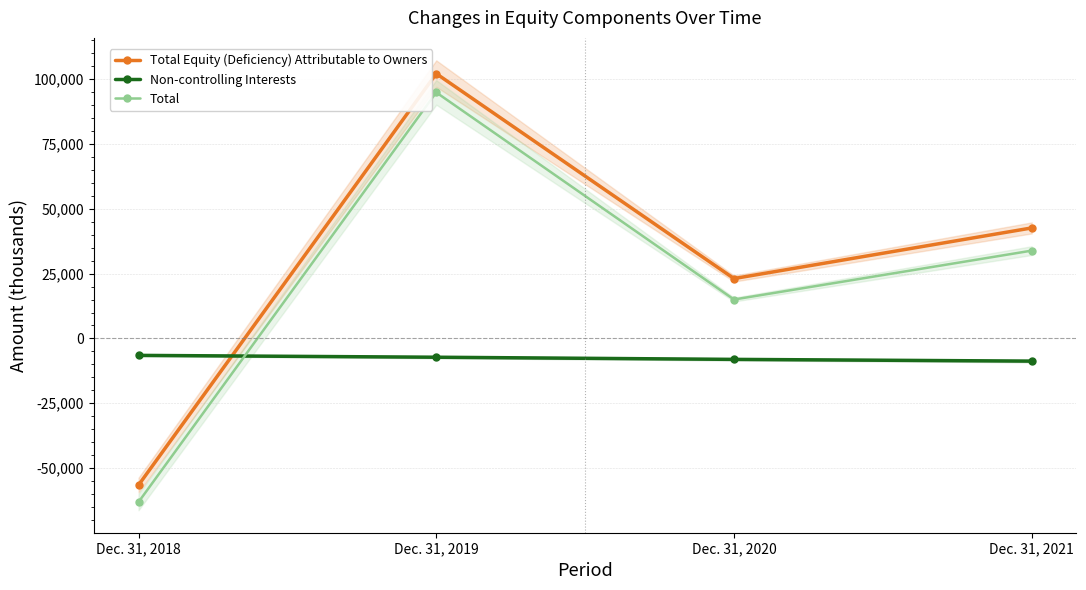

How many data points in Total Equity (Deficiency) Attributable to Owners are less than 42637?

2